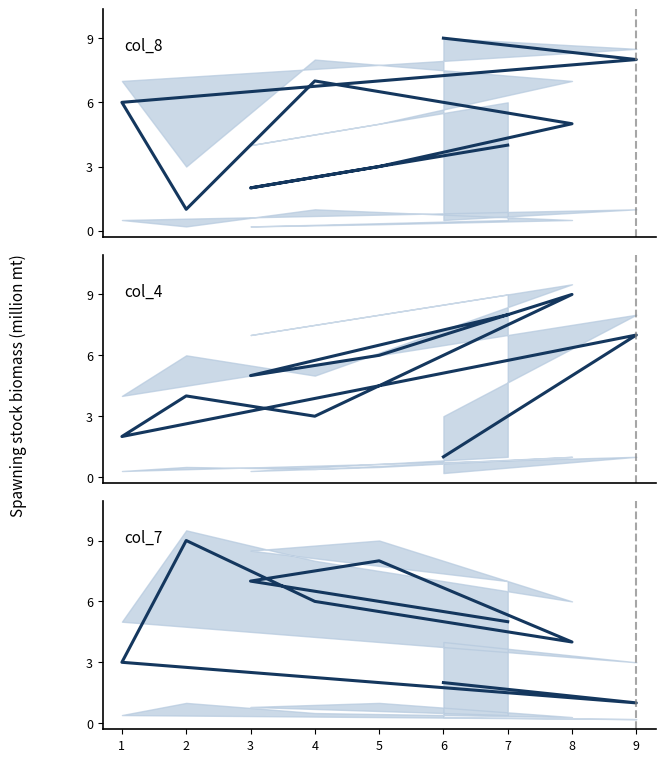

Where do col_8 and col_7 first cross each other?

1 and 2